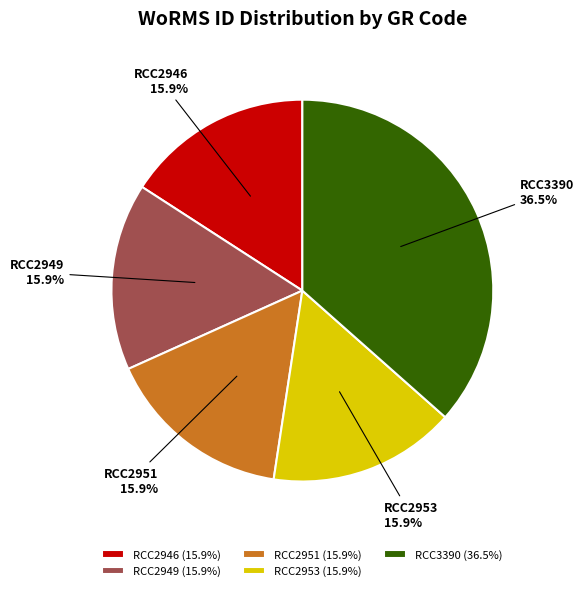

Between RCC2951 and RCC3390, which is larger?

RCC3390